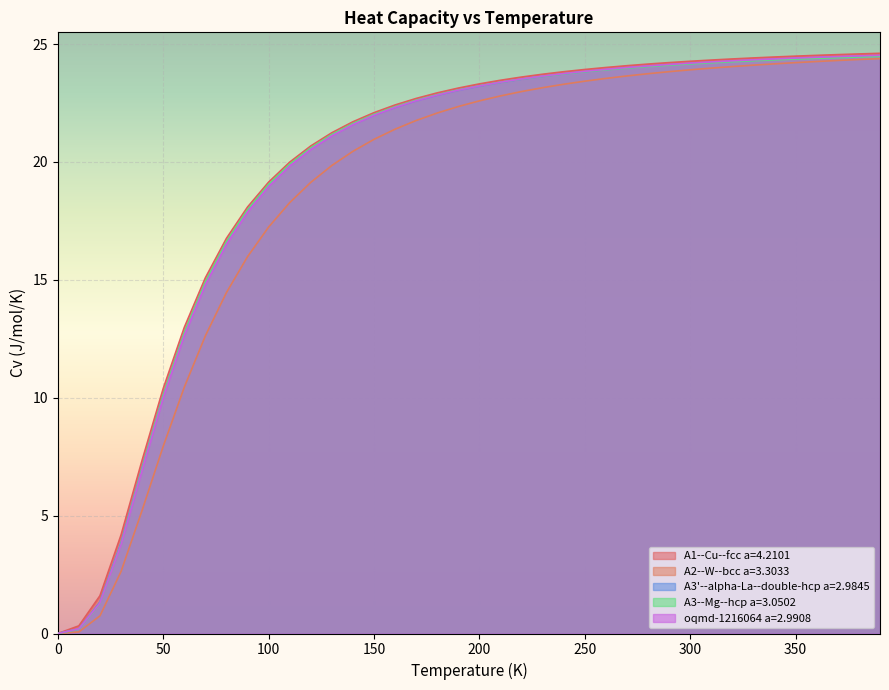

What position from the right is 230.0?

17